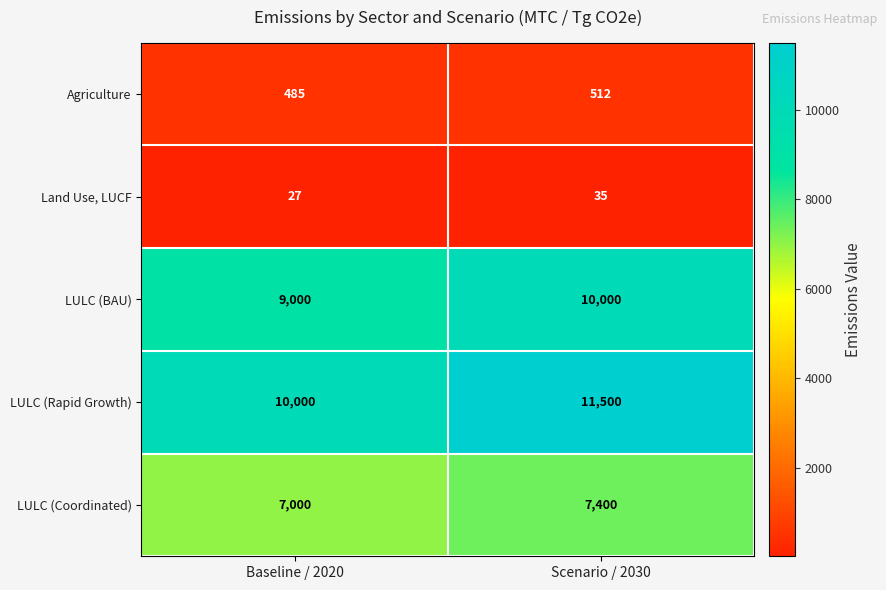

What value does the LULC (BAU) series have at Baseline / 2020, to the nearest 10?

9000